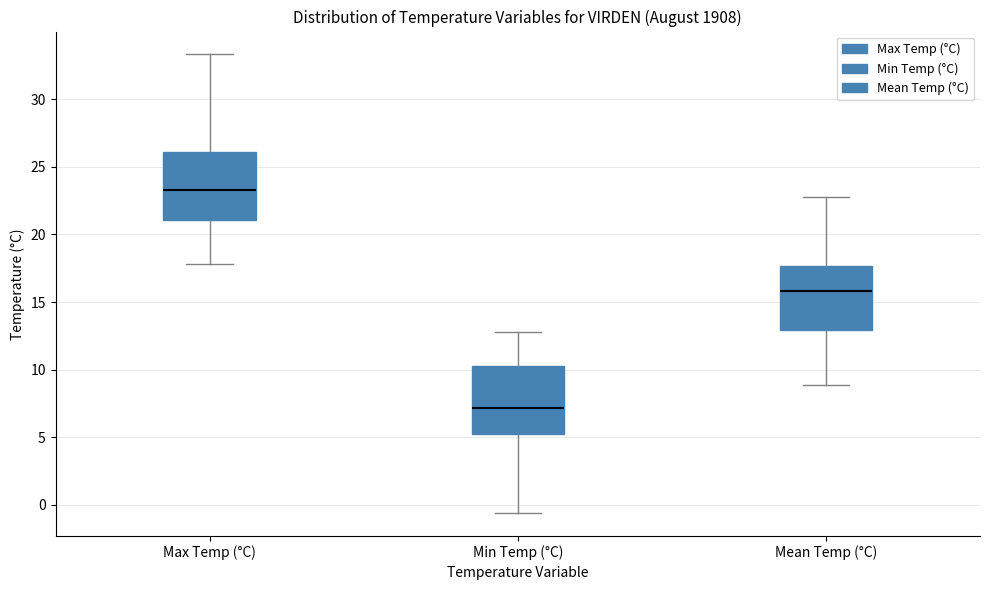

Reading left to right, read every box against the y-axis: the position of its median line, the range the box covers, and the ends of its whiskers. The values are not printed on the chart, so give them approximately, as read against the axis.

Max Temp (°C): median 23.5, box 21.0 to 26.0, whiskers 18.0 to 33.5
Min Temp (°C): median 7.0, box 5.5 to 10.5, whiskers -0.5 to 13.0
Mean Temp (°C): median 16.0, box 13.0 to 17.5, whiskers 9.0 to 23.0